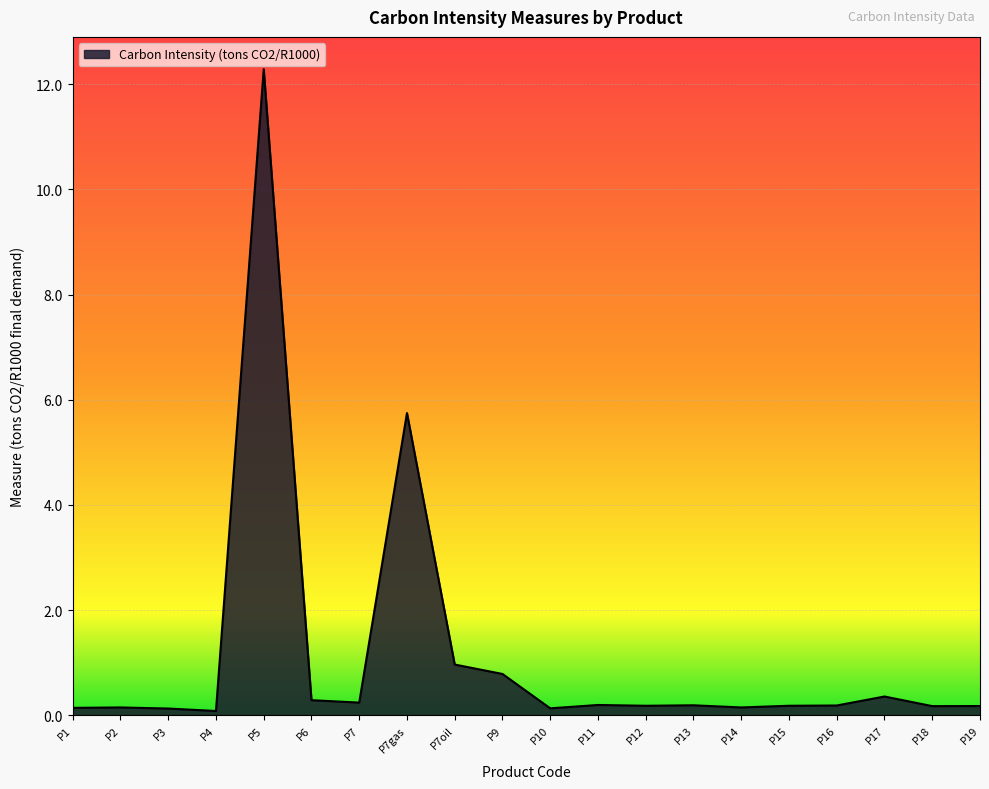

How many lines are shown in the chart?

1